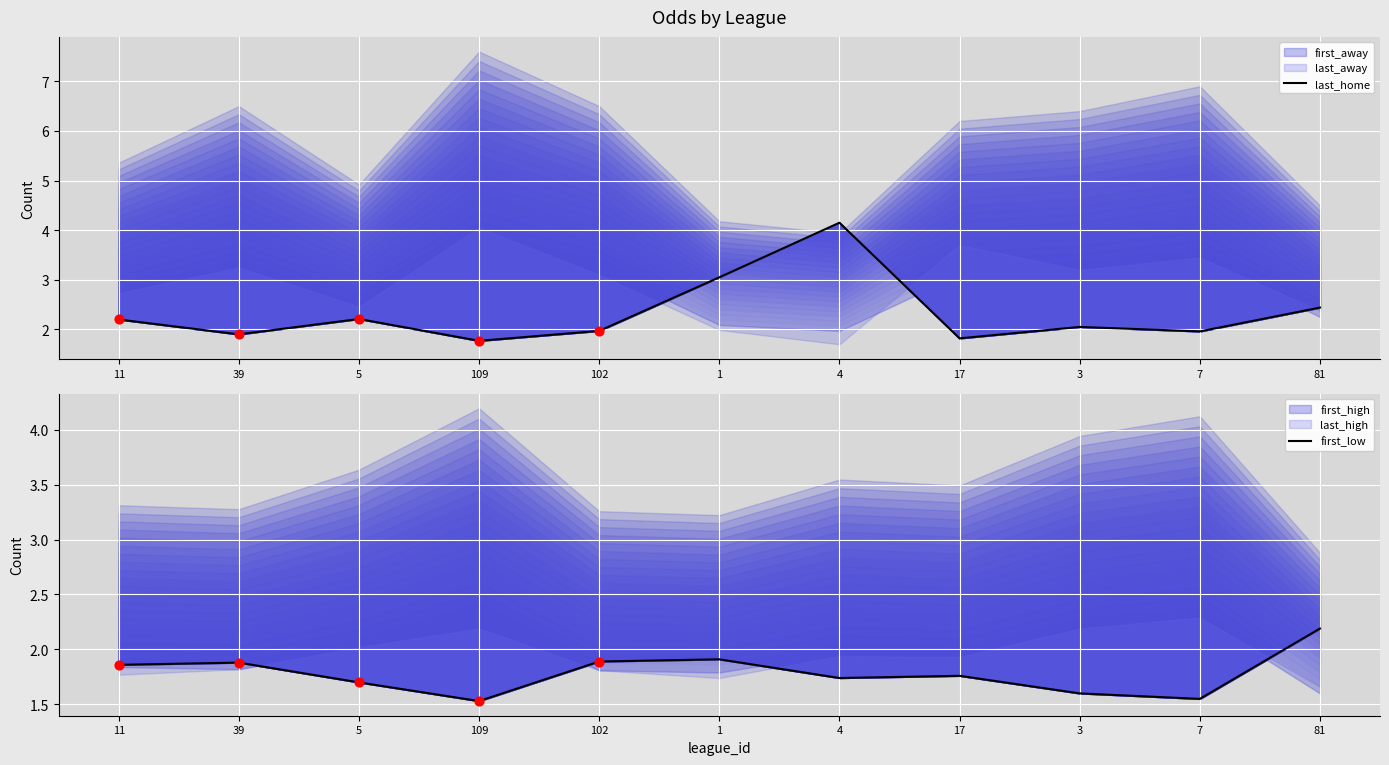

Is the value of last_home at 7 greater than the value of first_low at 4?

Yes